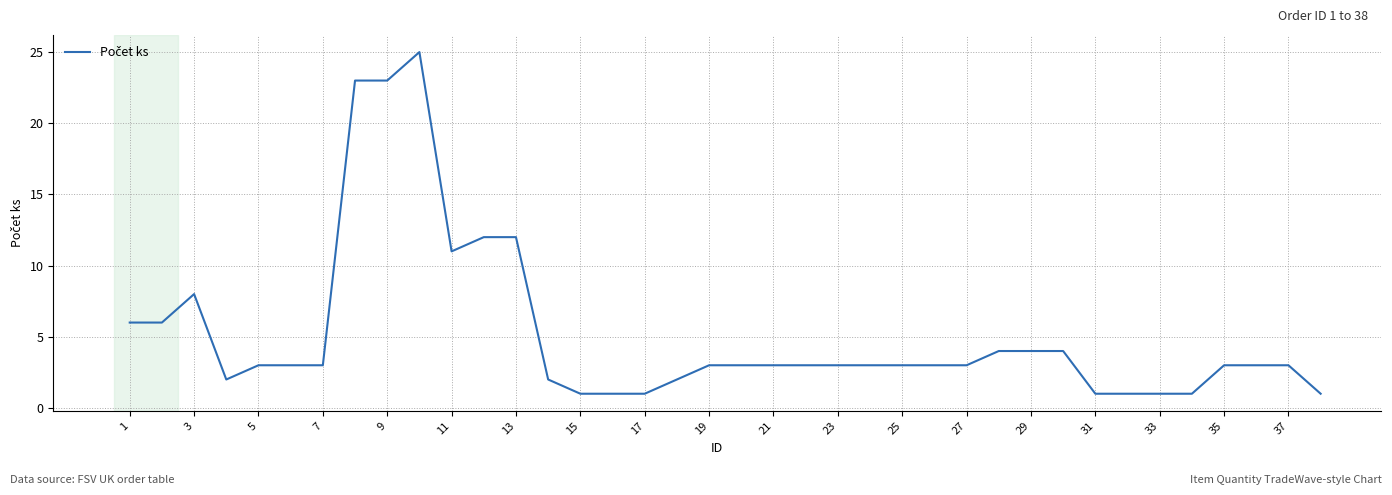

What is the greatest value displayed?

25